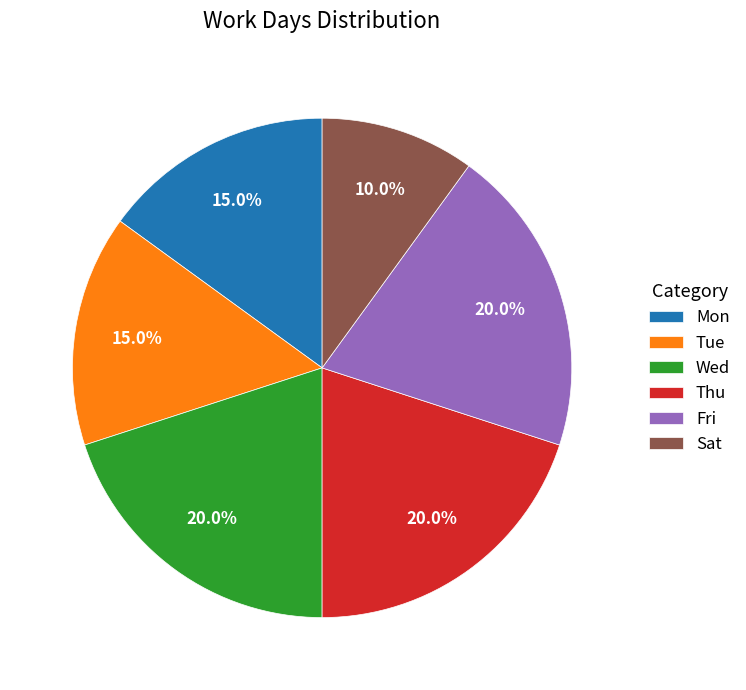

How many segments does this pie chart have?

6